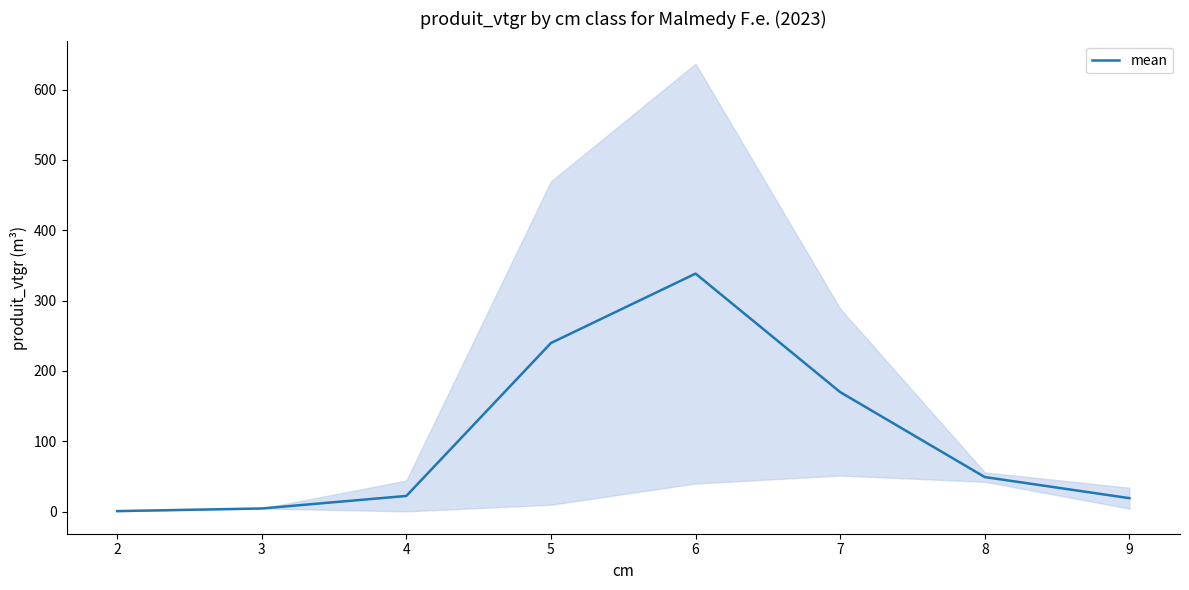

Rank the categories by value from highest to lowest.

6, 5, 7, 8, 4, 9, 3, 2